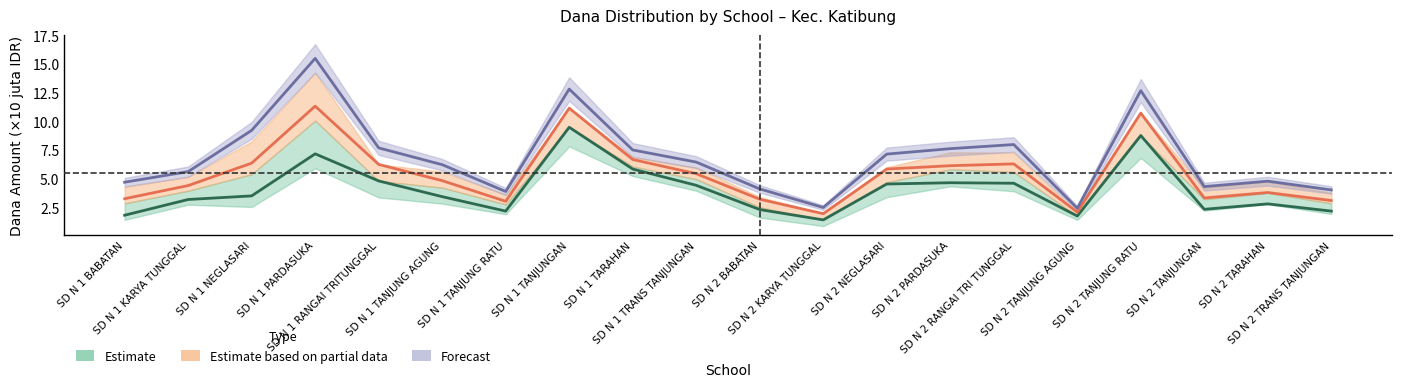

What is the sum of the Disalurkan (Dana) values at SD N 2 PARDASUKA and SD N 1 TANJUNGAN?

17.3